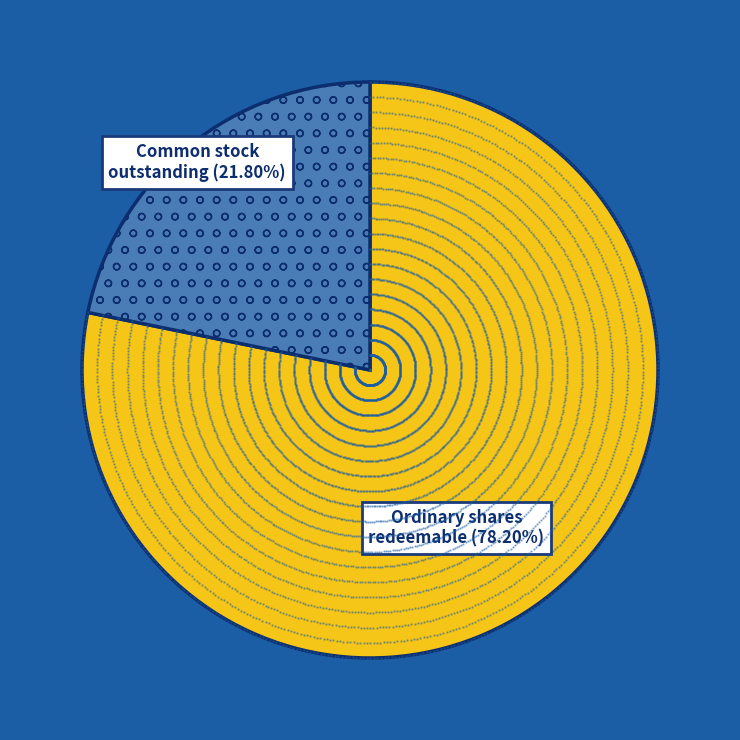

What is the majority slice?

Ordinary shares subject to possible redemption (shares)